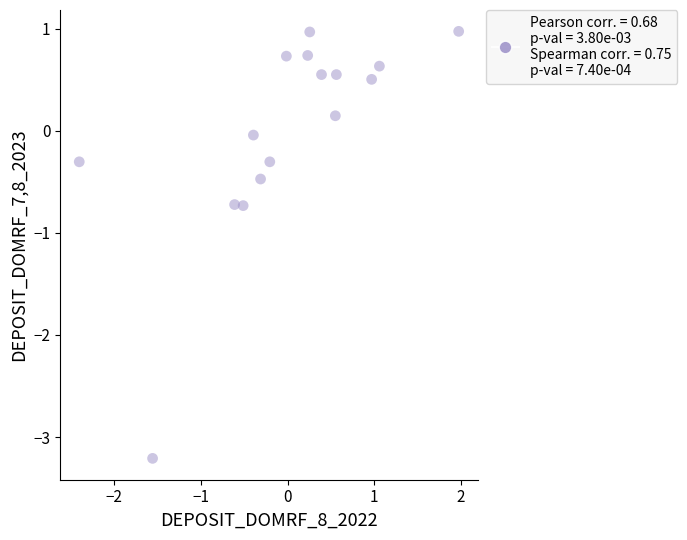

What is the range of X values (max minus min)?

4.4